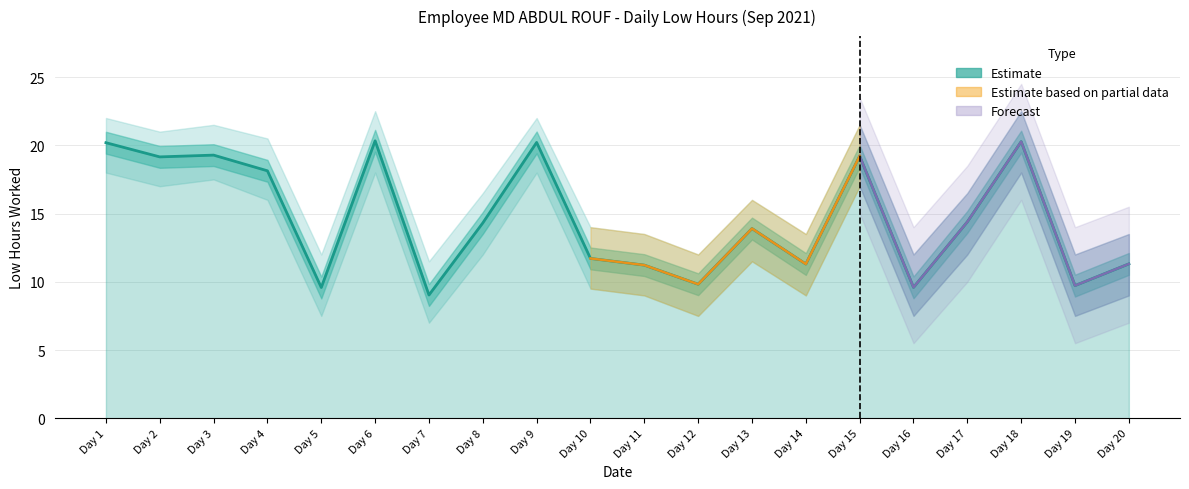

Reading right to left, what are all the values shown in this chart?

11.3	9.7	20.3	14.4	9.6	19.2	11.3	13.9	9.8	11.2	11.7	20.2	14.3	9.0	20.3	9.6	18.1	19.3	19.1	20.2